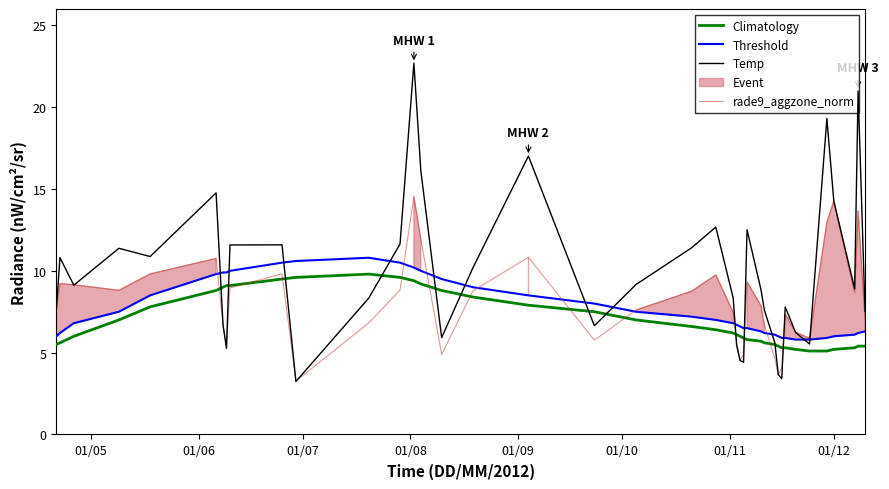

True or false: Climatology has more than 1 points higher than both neighbors.

False